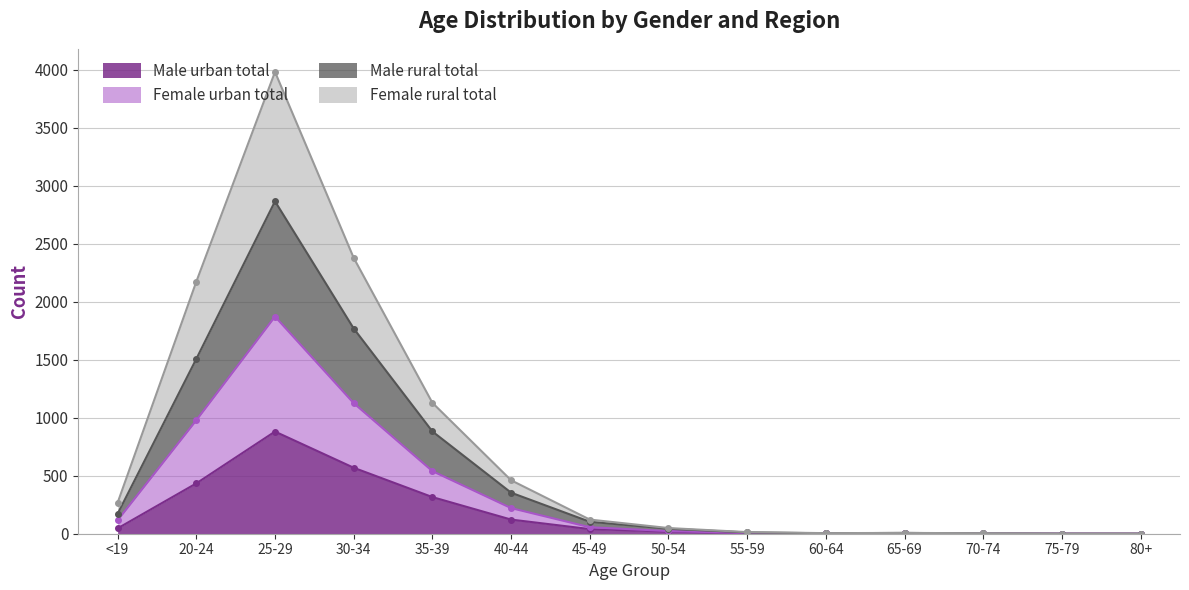

What is the highest value of the Male rural total series?

2867